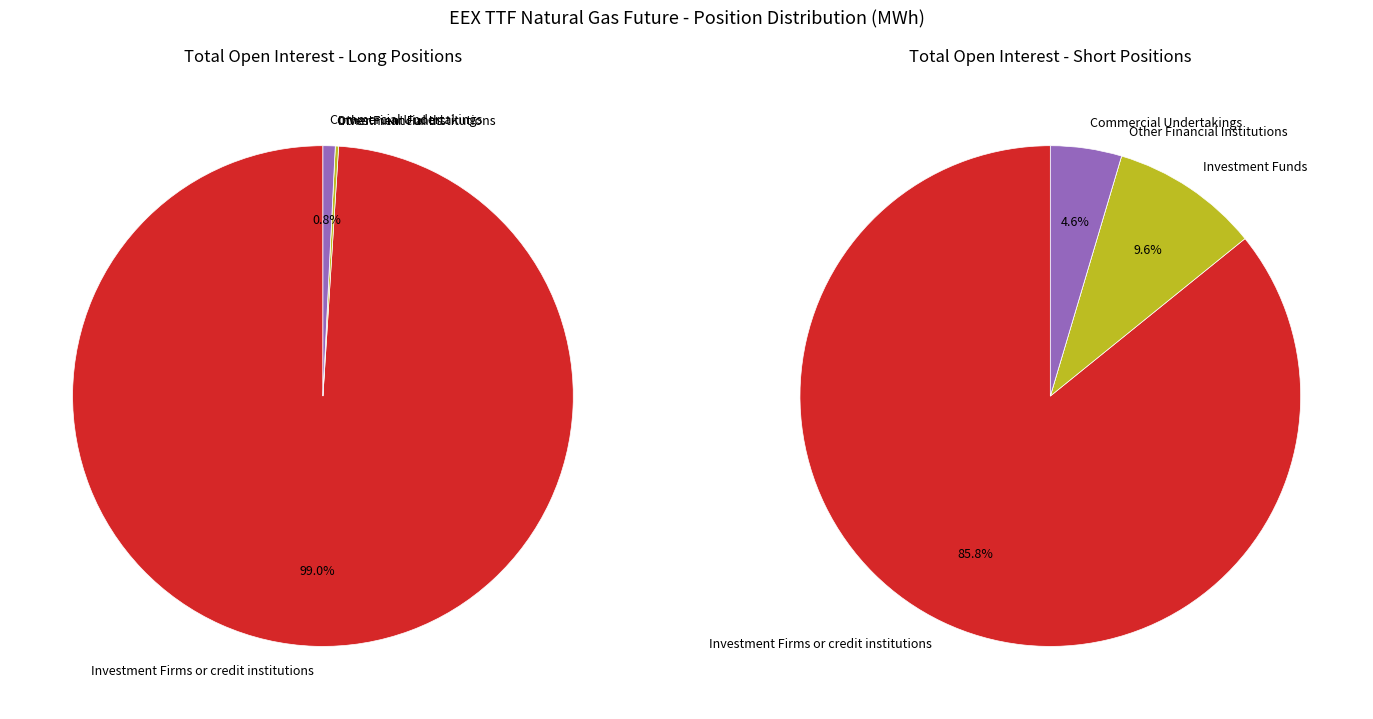

To the nearest percent, what is the combined percentage of Investment Firms or credit institutions and Other Financial Institutions?

86%